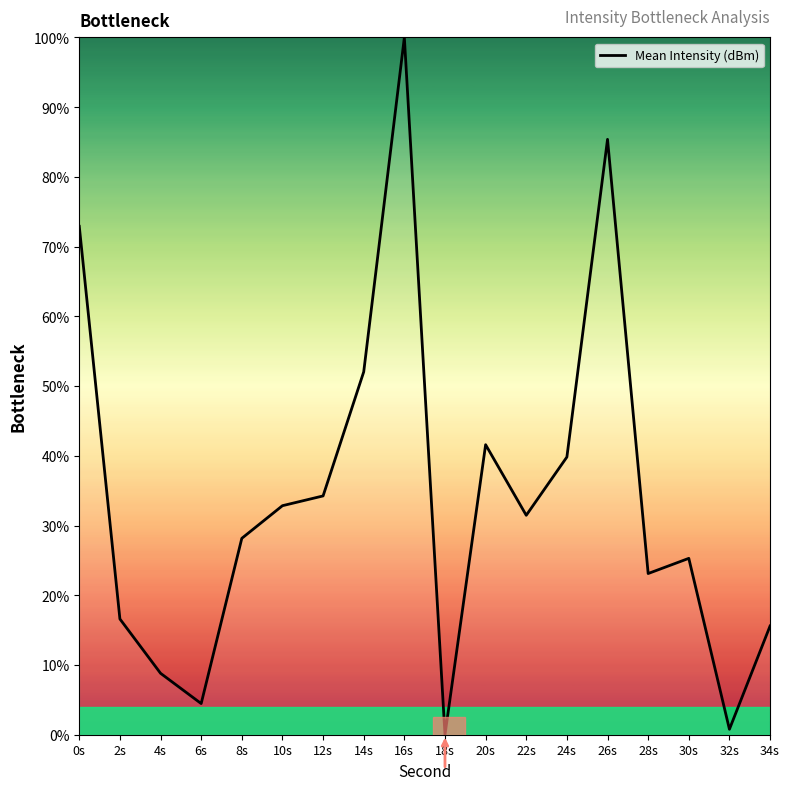

What is the average value?

34.1